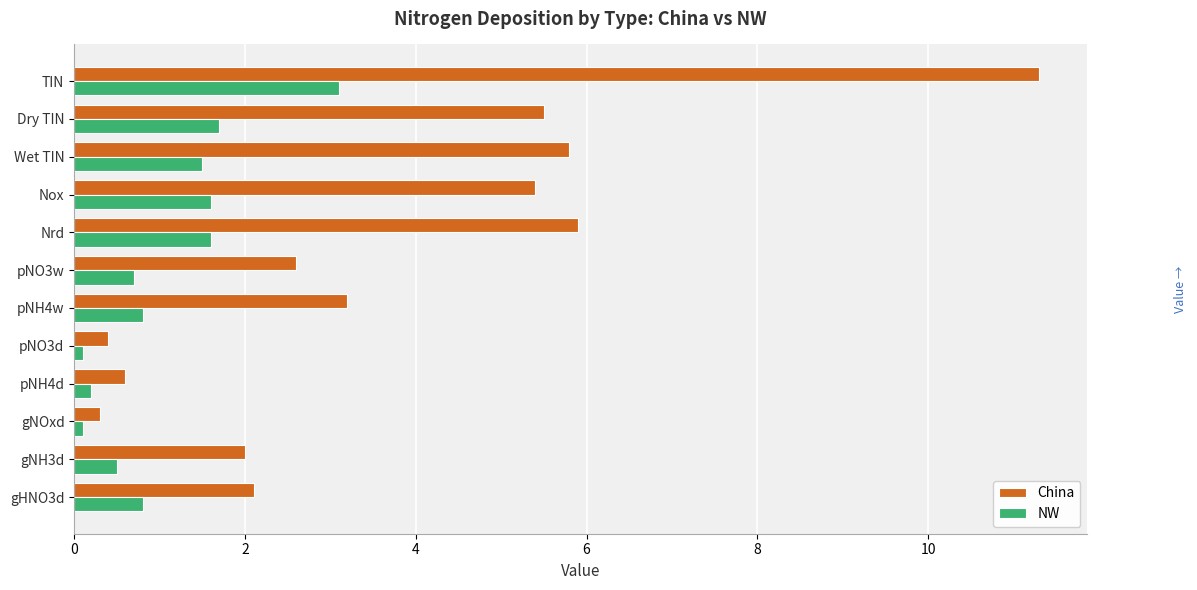

Which series has the largest range (max minus min)?

China